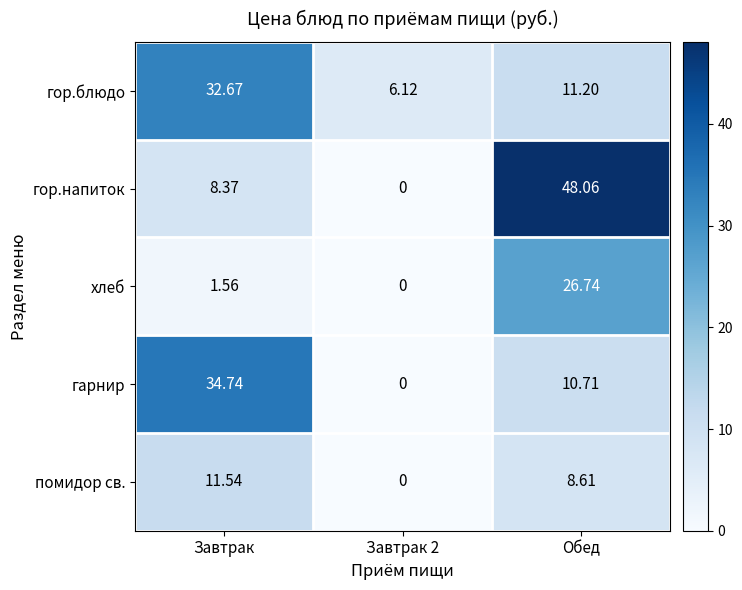

Where does the хлеб series first go above 1?

Завтрак